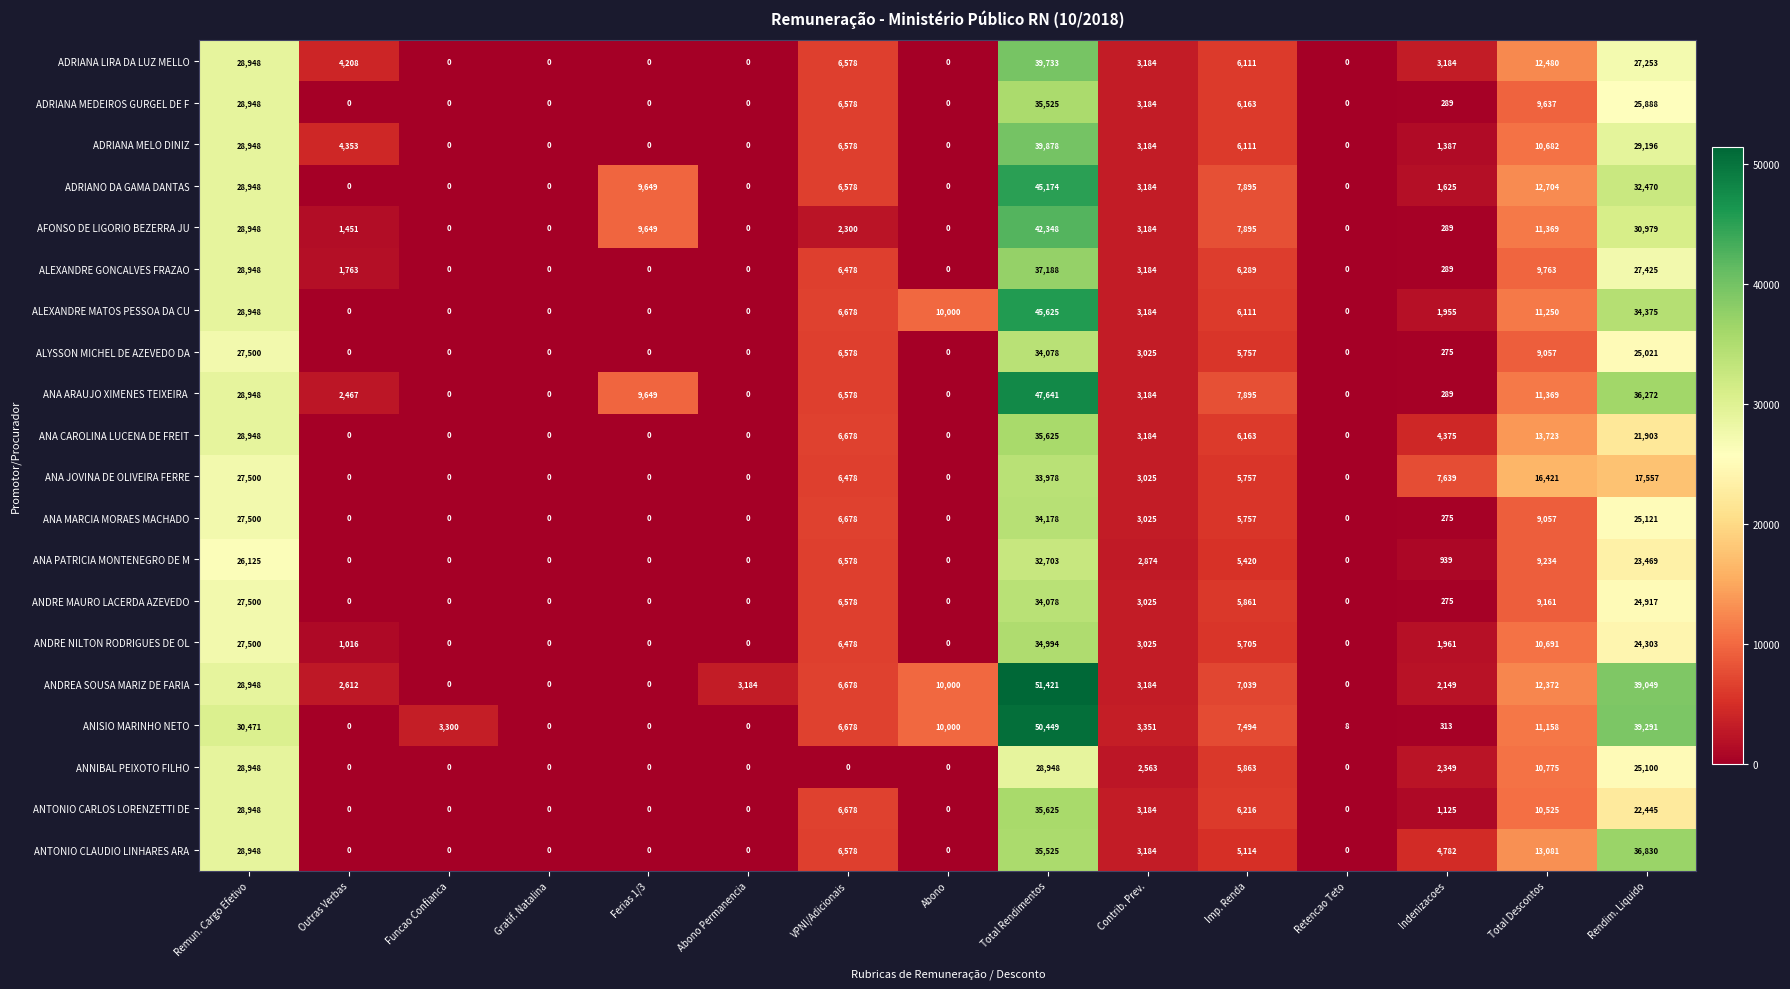

What is the difference between the ANA JOVINA DE OLIVEIRA FERRE values at Retencao Teto and Imp. Renda?

5757